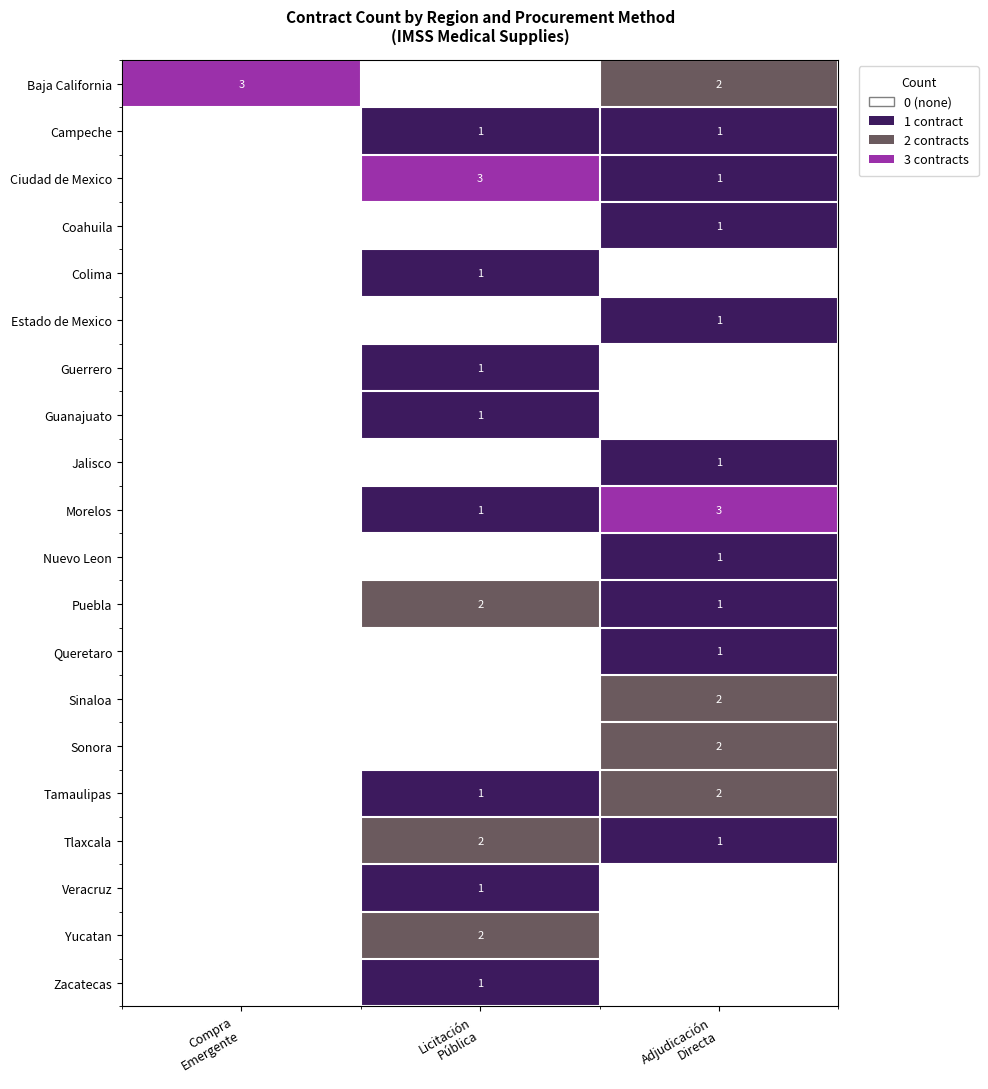

What is the difference between the Tlaxcala values at Compra Emergente and Adjudicación Directa?

1